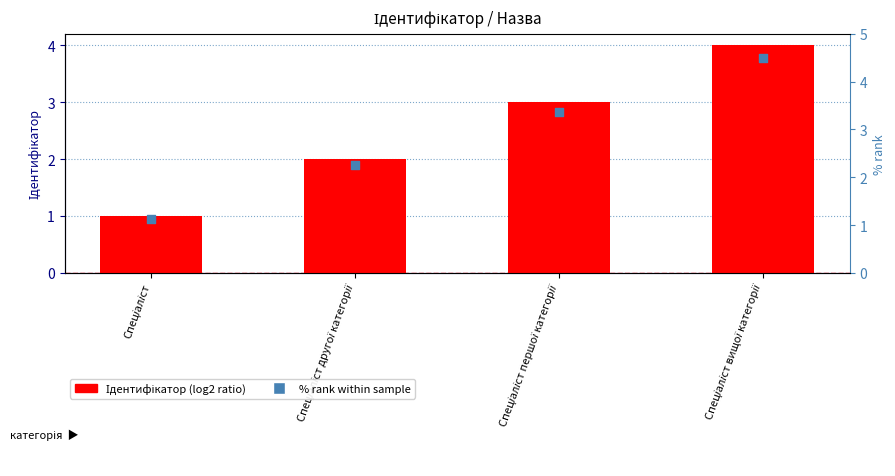

What is the total value across all series at Спеціаліст вищої категорії?

8.5